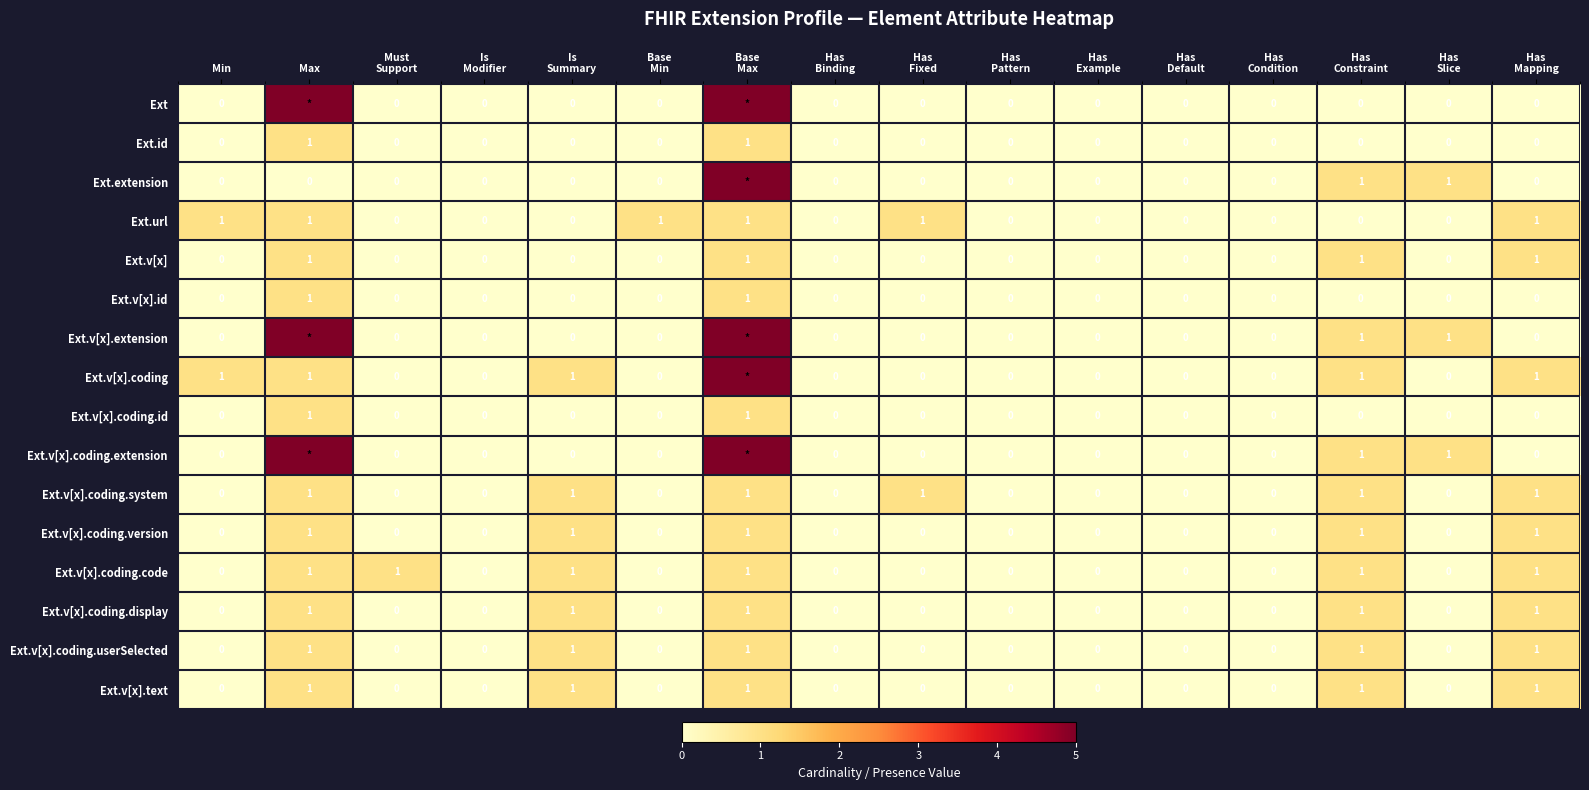

What is the sum of all Ext.url values?

6